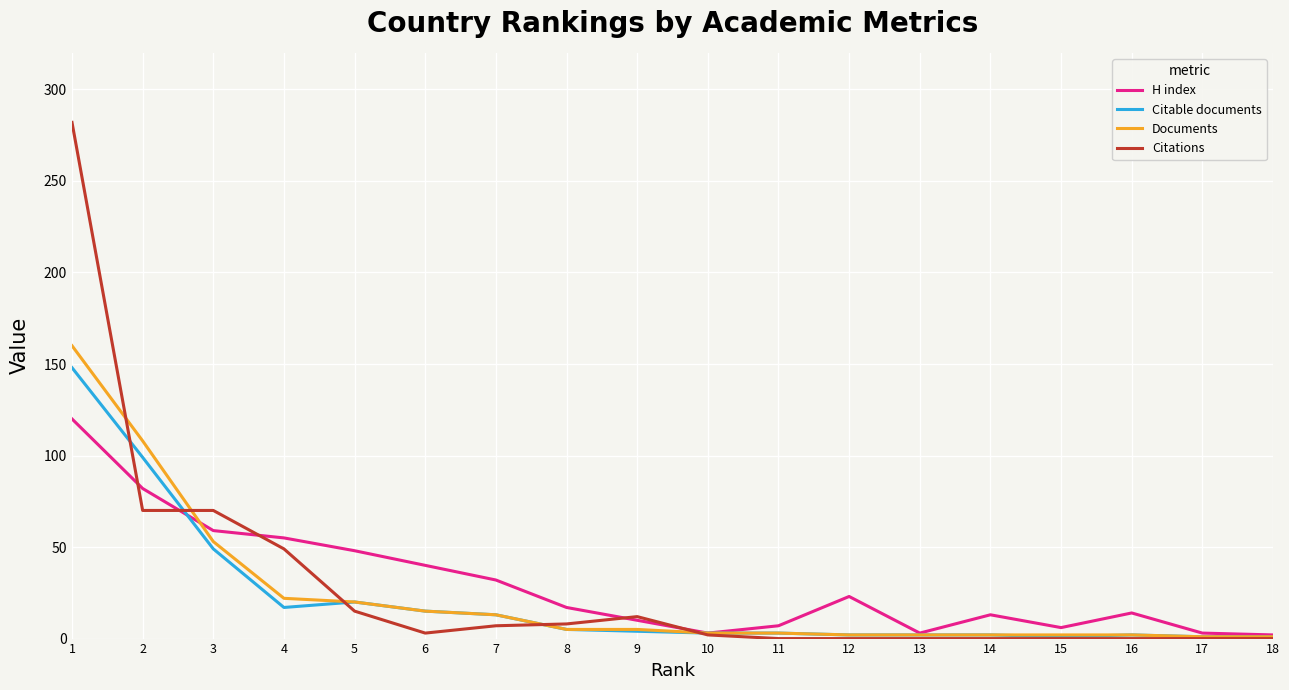

Is it true that H index equals 14 at 16?

True